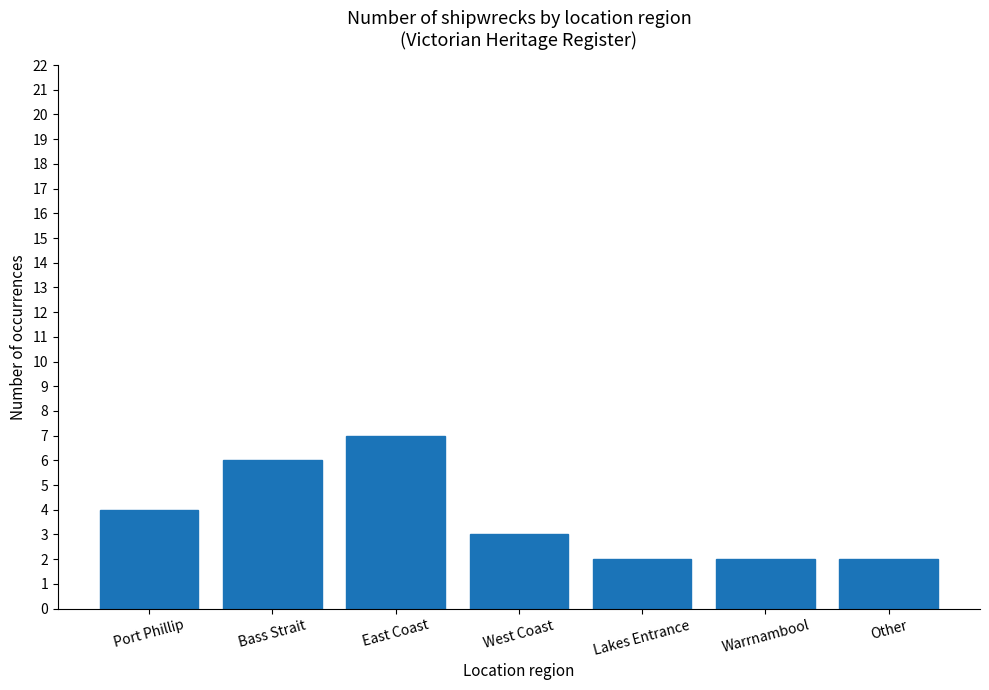

True or false: the data shows 3 at Warrnambool.

False